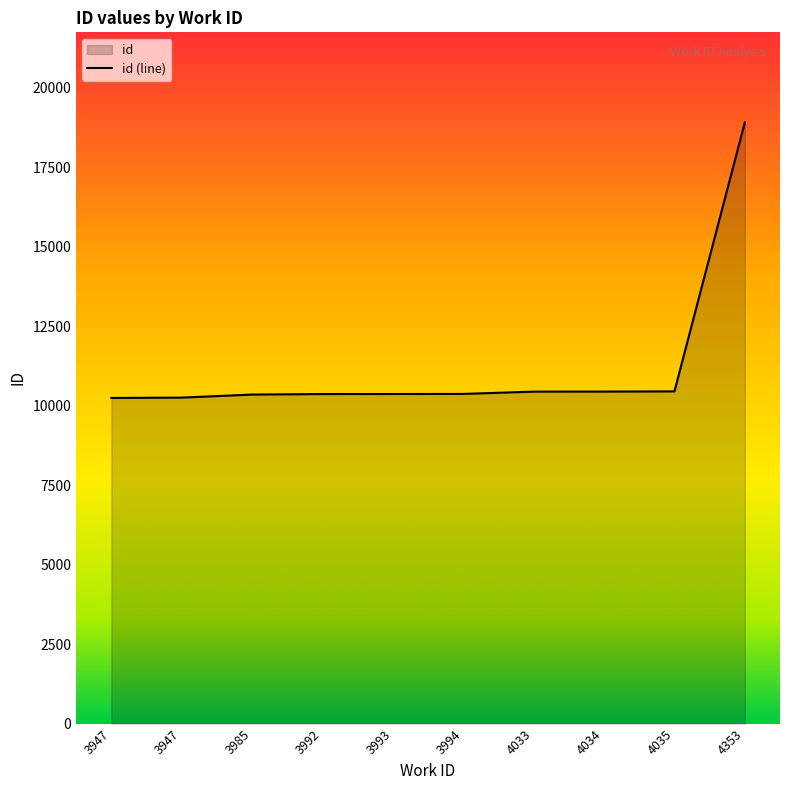

Rank the categories by value from lowest to highest.

3947, 3947, 3985, 3992, 3993, 3994, 4033, 4034, 4035, 4353